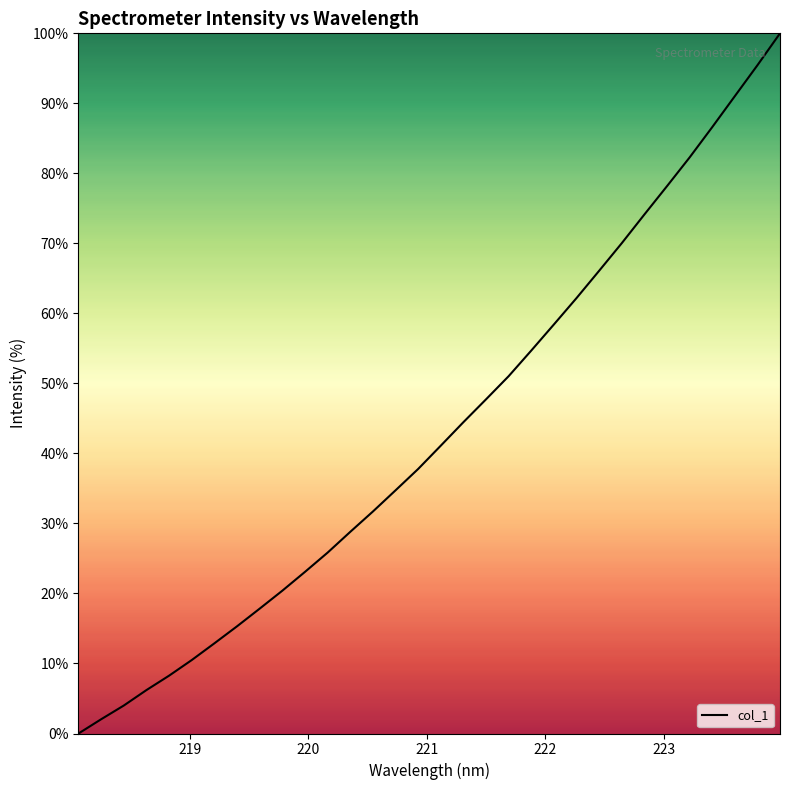

What is the average value?

43.2